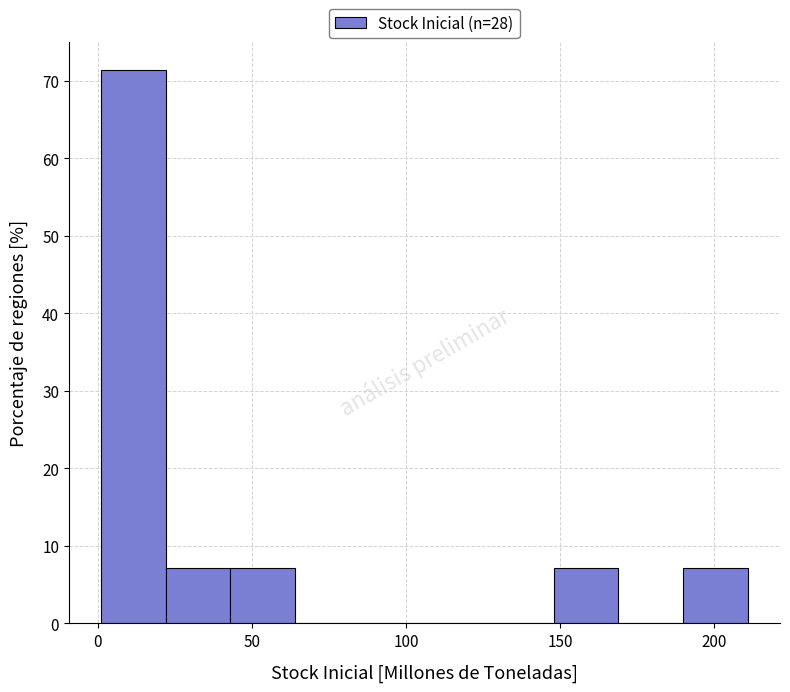

Reading left to right, list every bar in this chart as the range it spans on the x-axis followed by its height. Neither the bar edges nor the heights are printed on the chart, so give them approximately, as read against the axes.

0 to 20: 71
20 to 45: 7
45 to 65: 7
65 to 85: 0
85 to 105: 0
105 to 125: 0
125 to 150: 0
150 to 170: 7
170 to 190: 0
190 to 210: 7